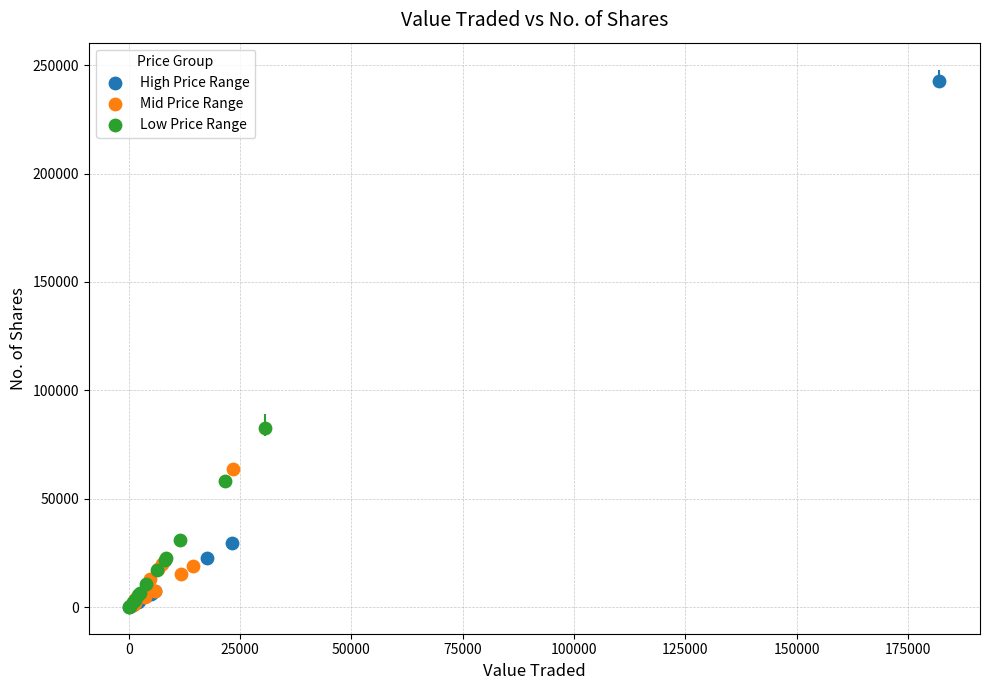

Which series contains the highest Y value?

High Price Range